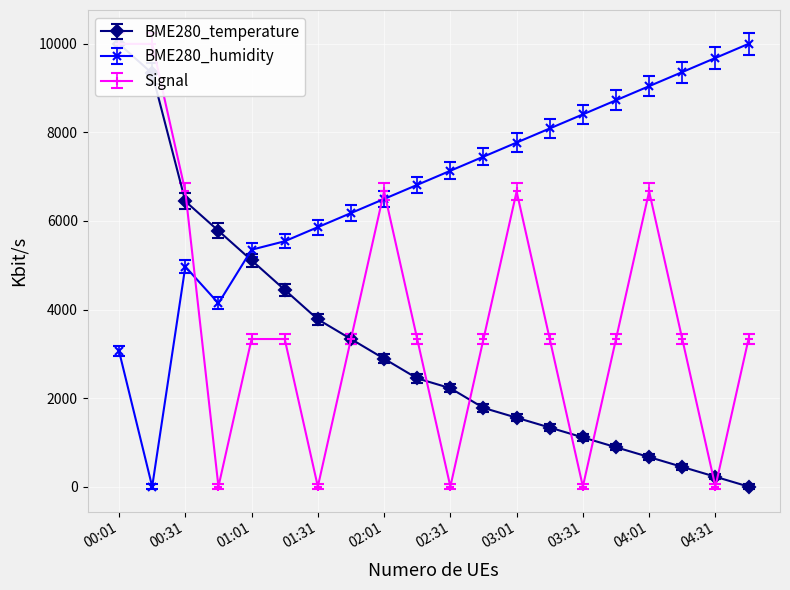

Which series changed the most between 04:01 and 04:16?

Signal